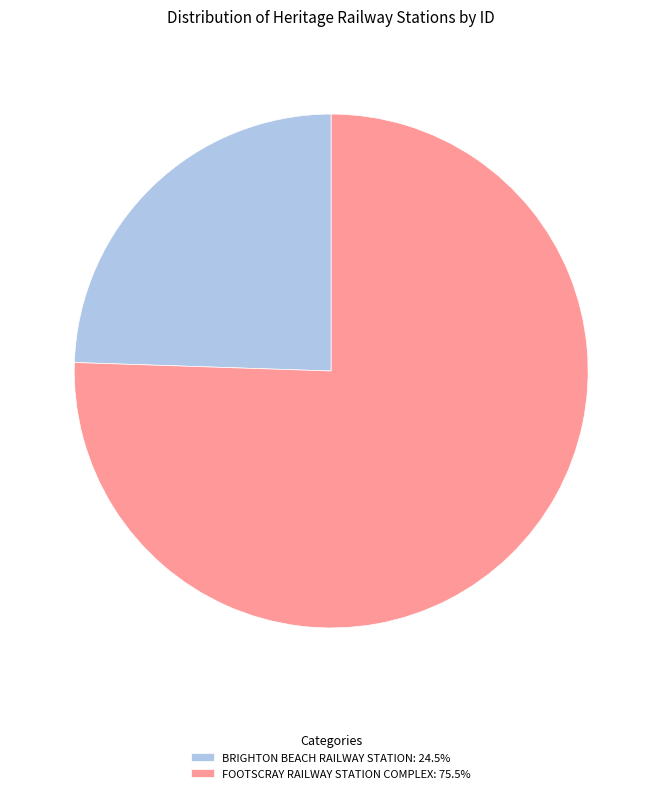

What is the largest slice in the pie chart?

FOOTSCRAY RAILWAY STATION COMPLEX